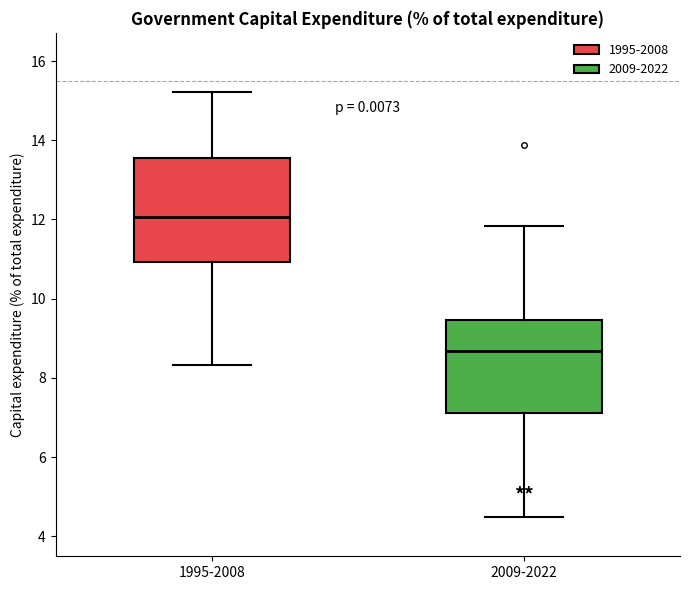

Reading left to right, transcribe this box plot: for each box, give where its median line is, the range the box spans, and where its two whiskers end, as read against the y-axis. The values are not printed on the chart, so give them approximately, as read against the axis.

1995-2008: median 12.0, box 11.0 to 13.6, whiskers 8.4 to 15.2
2009-2022: median 8.6, box 7.2 to 9.4, whiskers 4.4 to 11.8